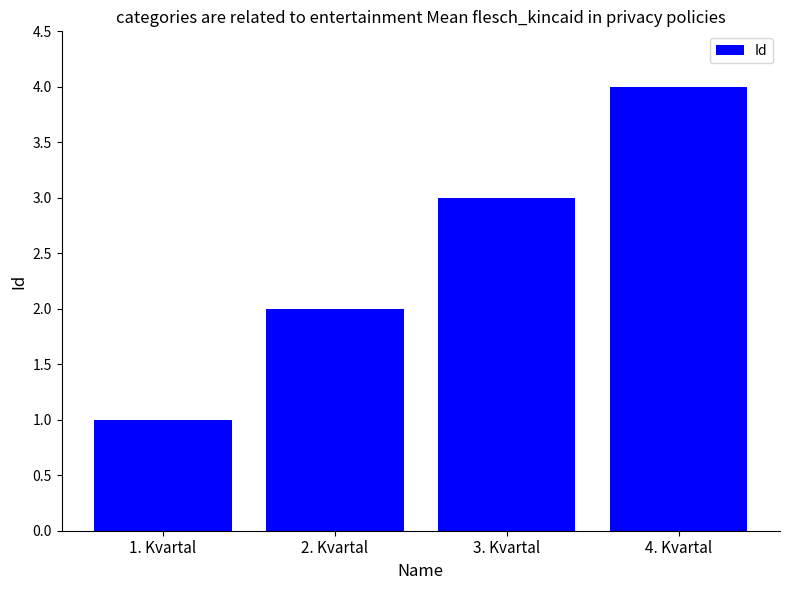

Which label corresponds to the smallest value in the chart?

1. Kvartal